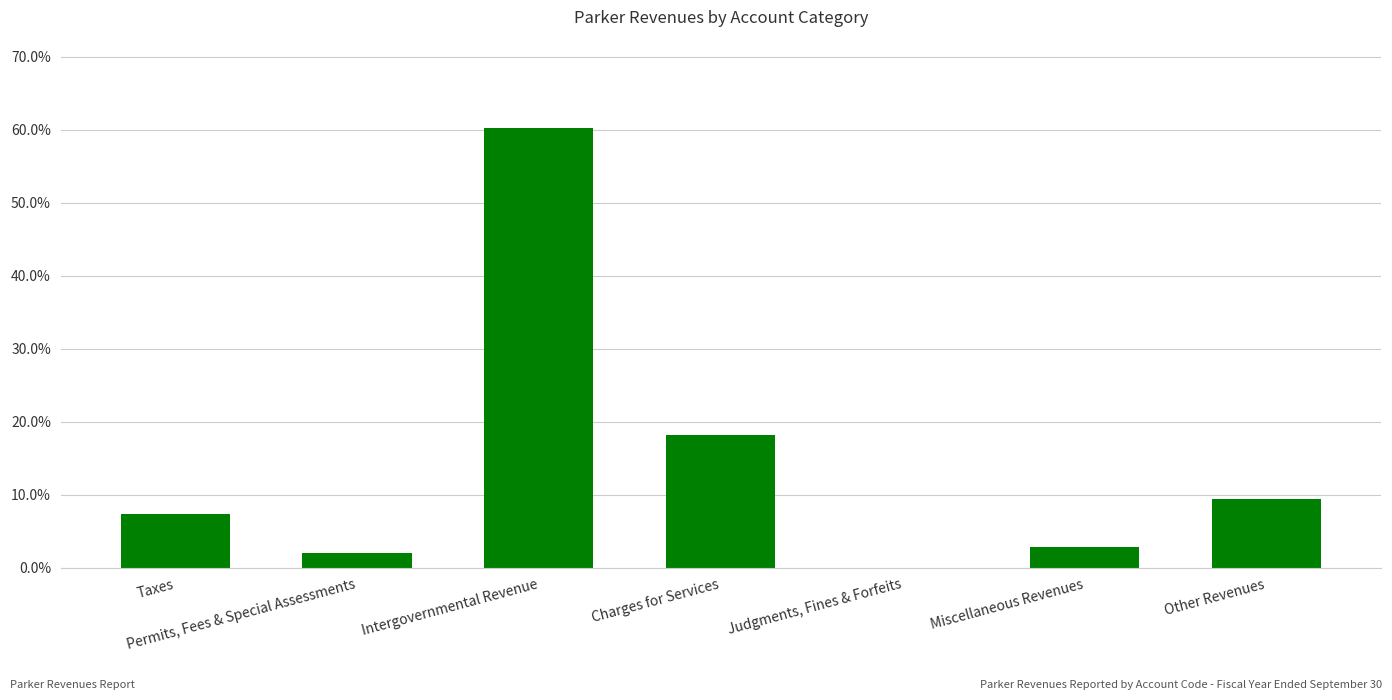

What is the change in value from Permits, Fees & Special Assessments to Other Revenues?

+7.3